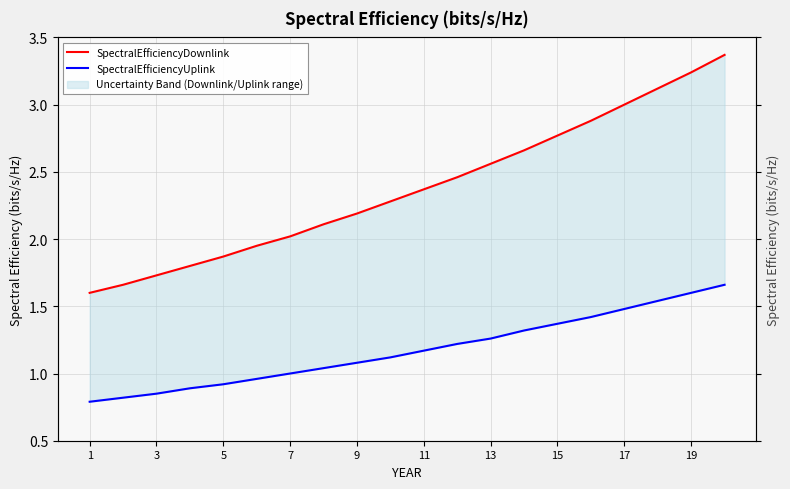

How many values in the SpectralEfficiencyDownlink series are below 2?

6